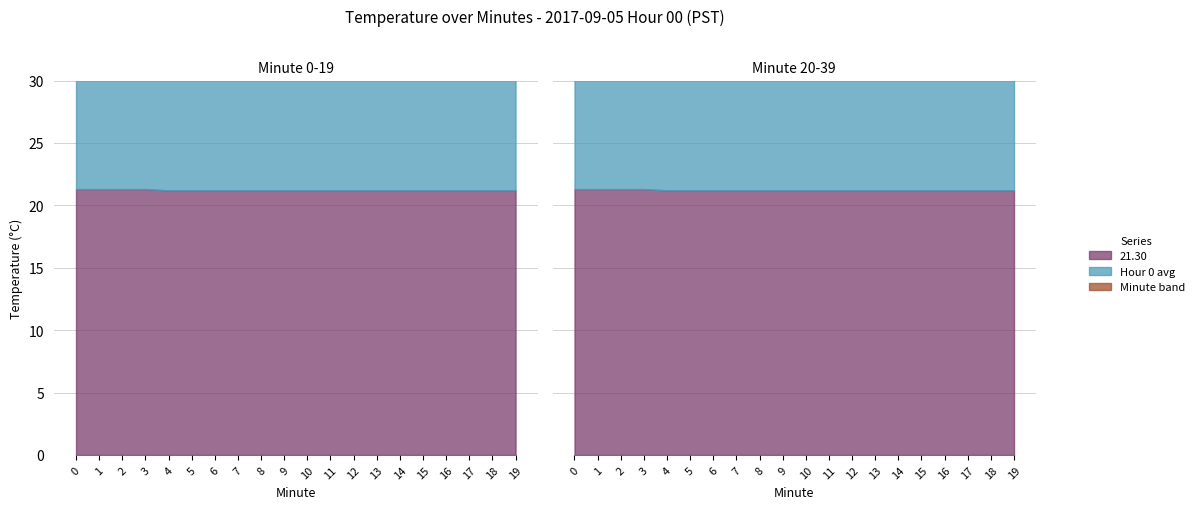

True or false: Hour 0 avg and Minute band cross at least once.

False